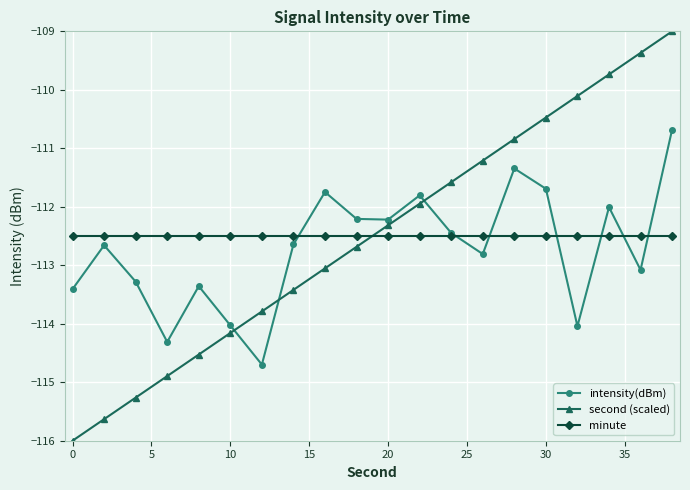

True or false: second (scaled) and intensity(dBm) cross at least once.

True